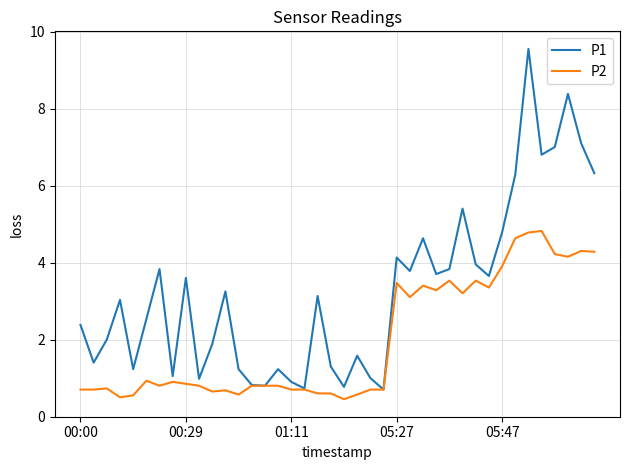

Which series has the largest total across all categories?

P1